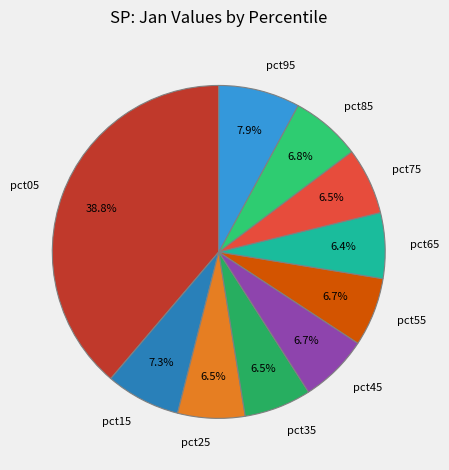

Is there a majority slice in this chart?

No